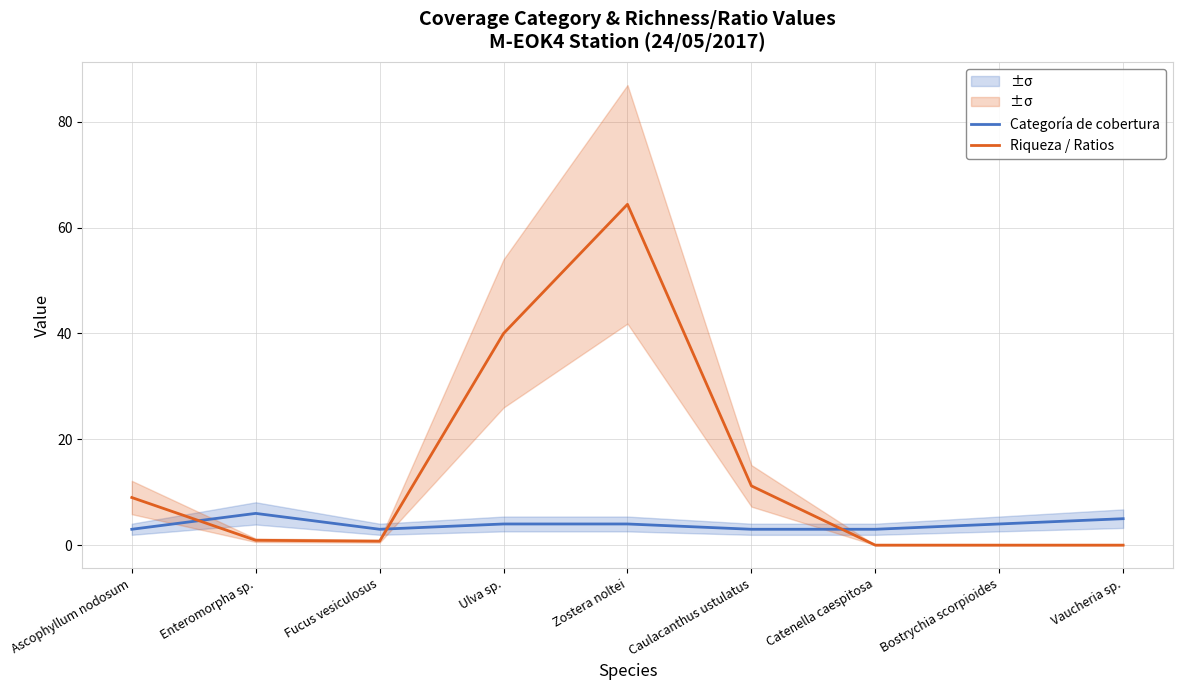

What is the sum of all Riqueza / Ratios values?

126.3